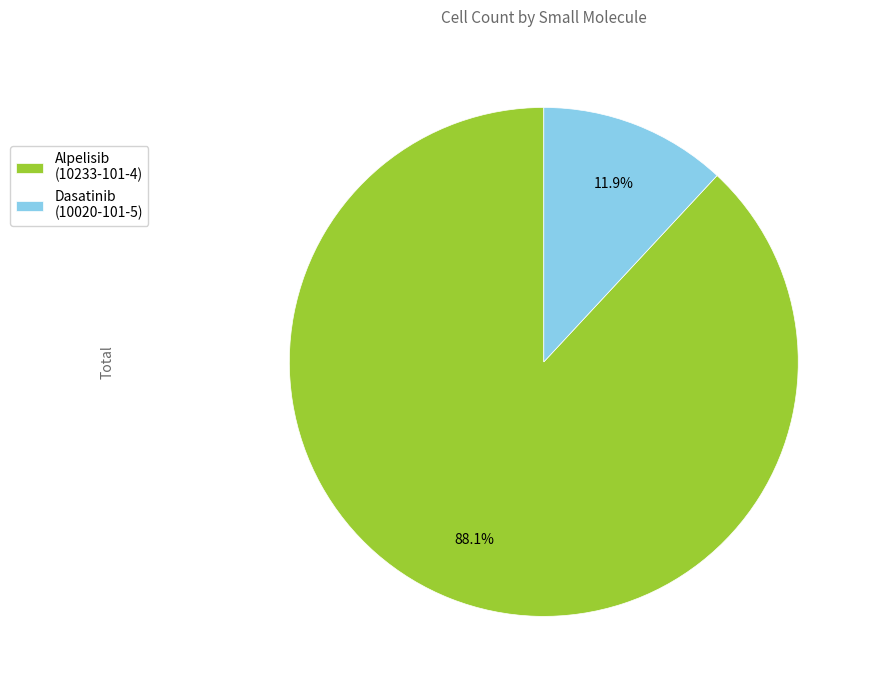

Rank the categories by value from lowest to highest.

Dasatinib (10020-101-5), Alpelisib (10233-101-4)